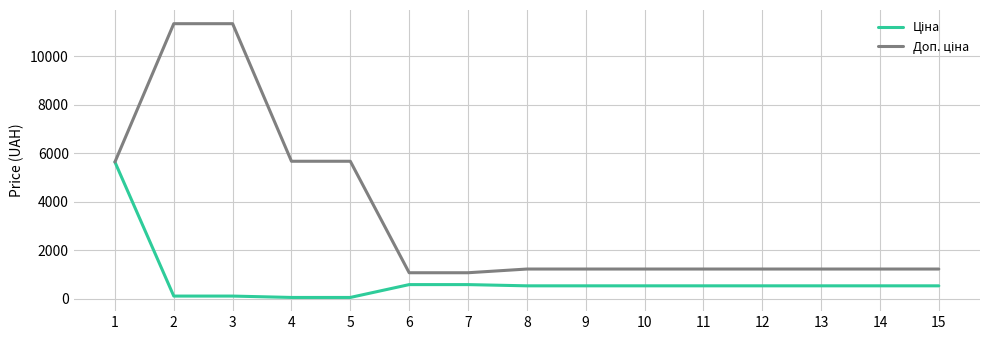

What is the maximum value shown in the chart?

11334.0